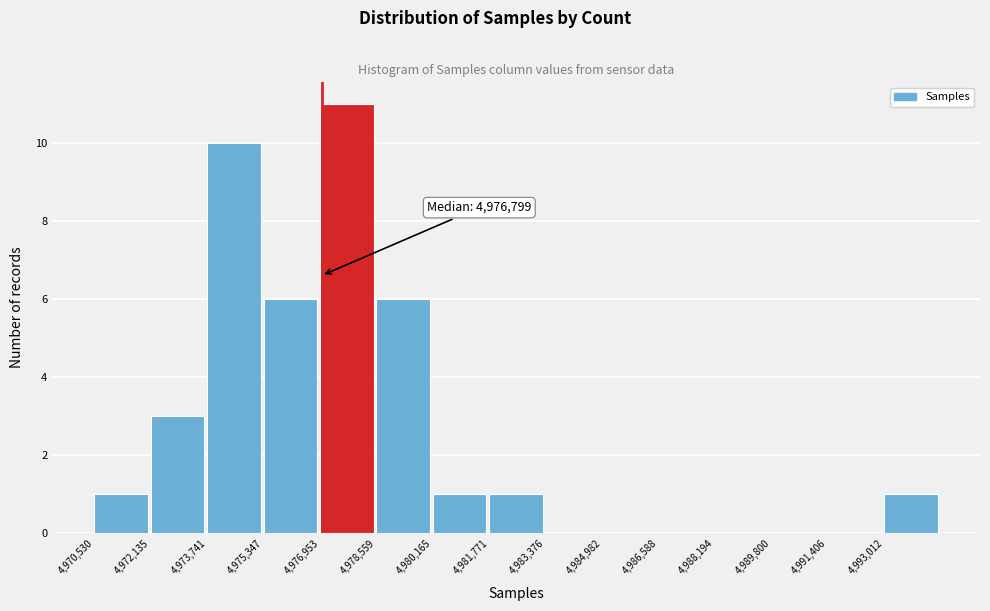

Which range on the x-axis has the tallest bar?

4977000 to 4978600